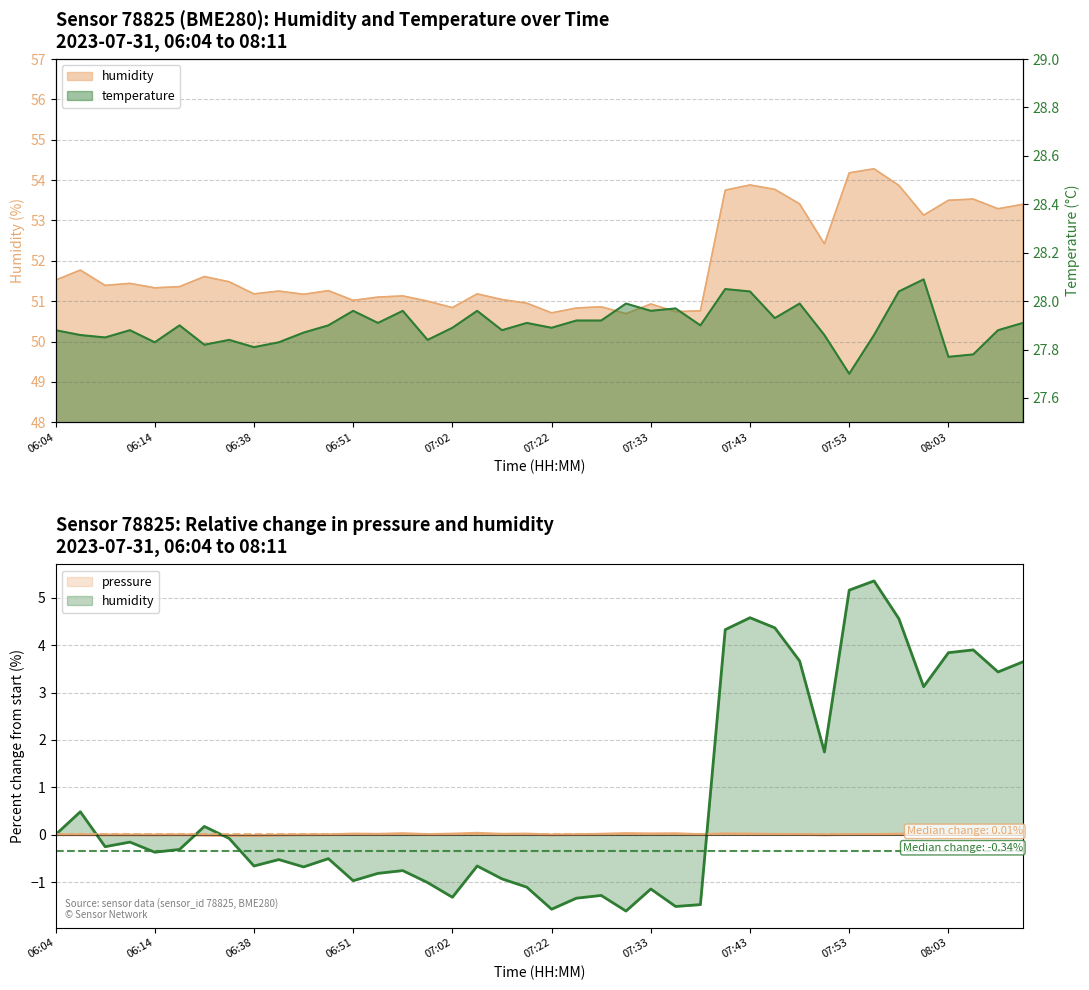

Rank the series at 07:22 from lowest to highest value.

pressure, temperature, humidity